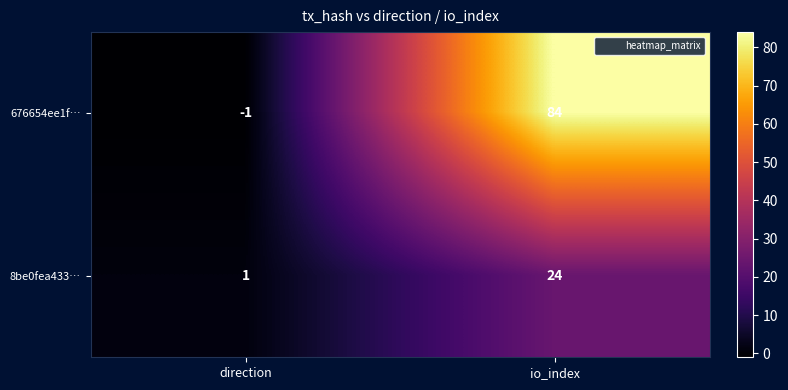

At how many categories does at least one series exceed 77?

1